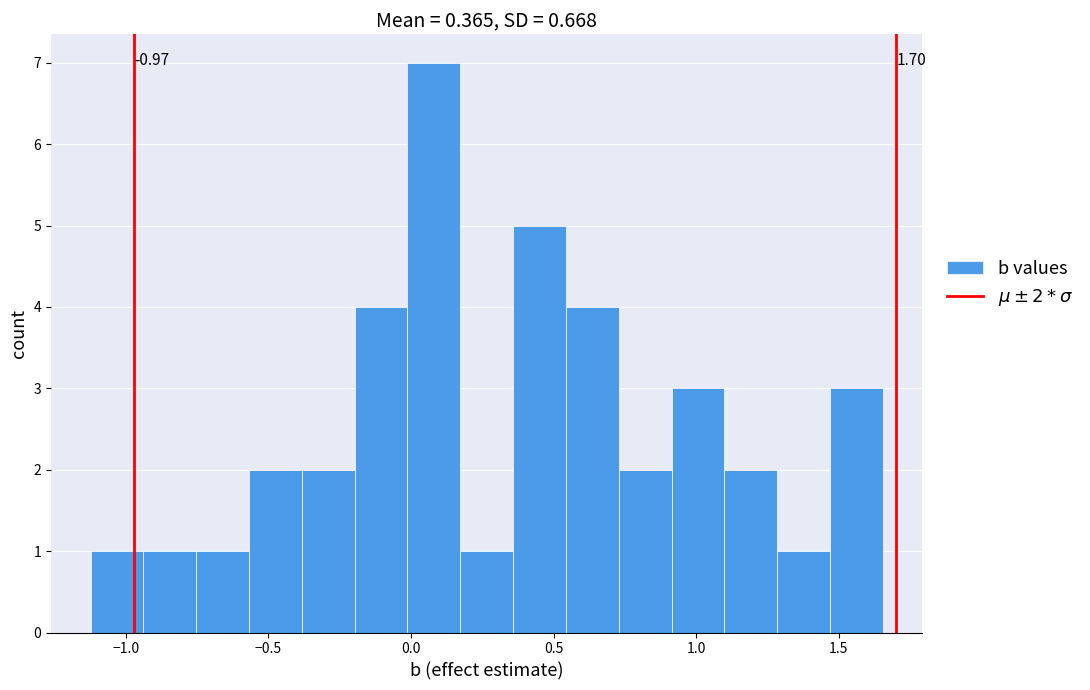

Read against the x-axis, roughly where is the centre of the tallest bar?

0.10